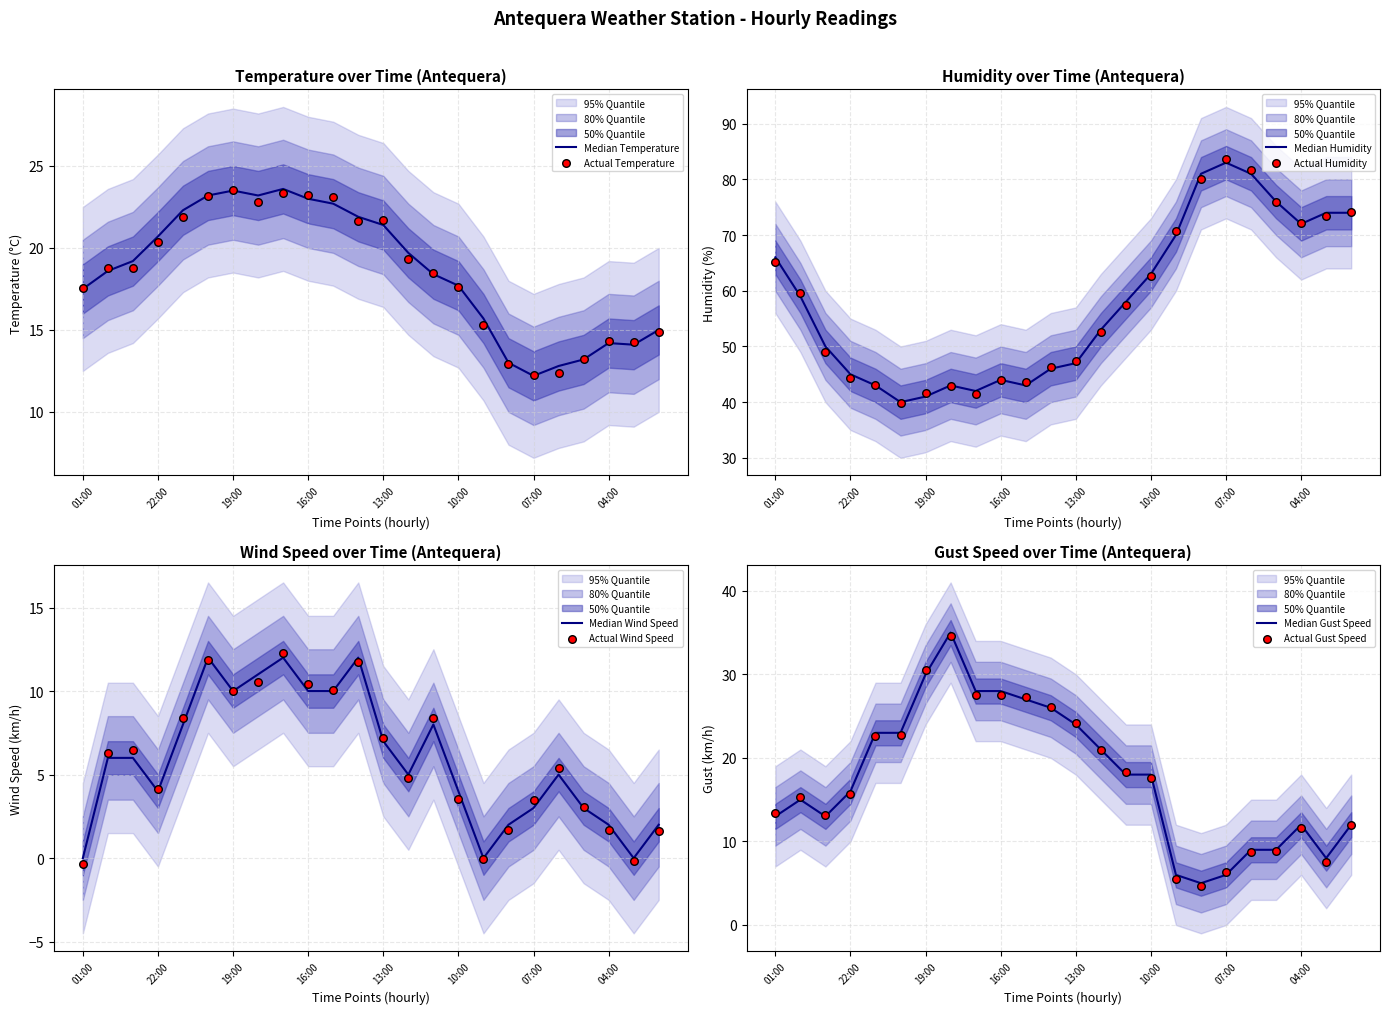

At how many categories does at least one series exceed 25?

24